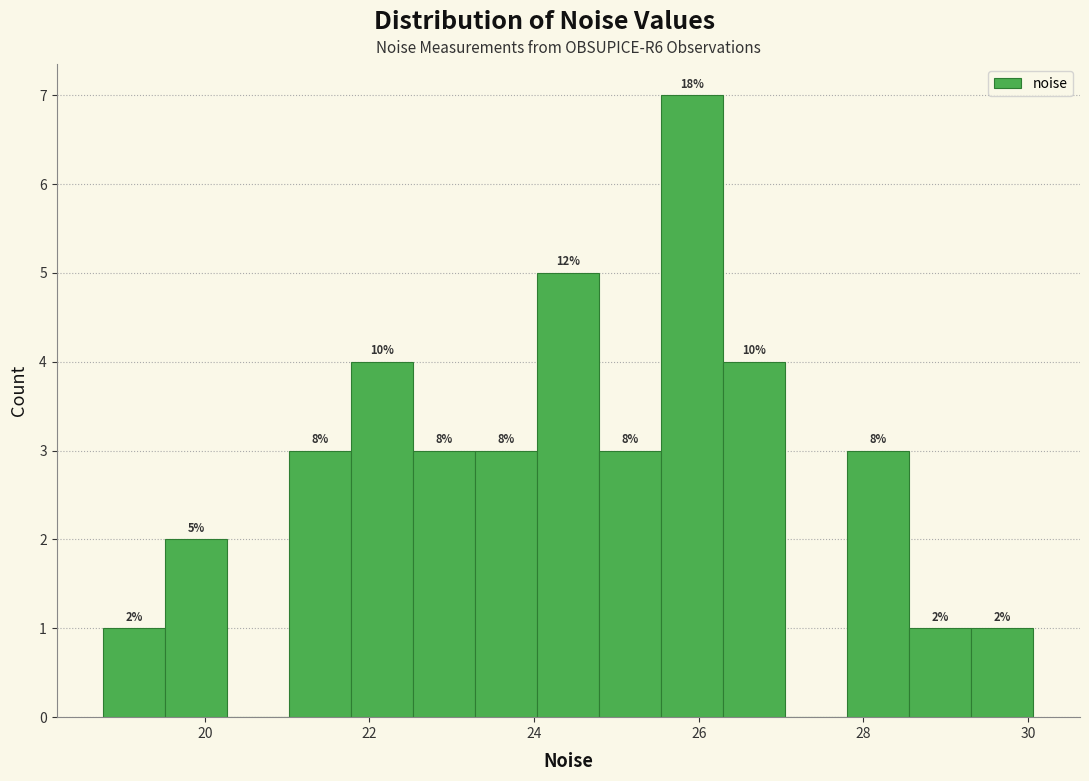

Read against the x-axis, roughly where is the centre of the tallest bar?

26.0